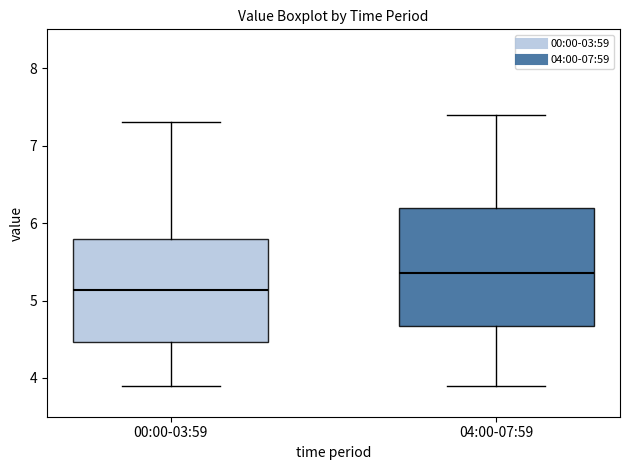

Comparing the boxes themselves (not the whiskers), which one is the tallest?

04:00-07:59